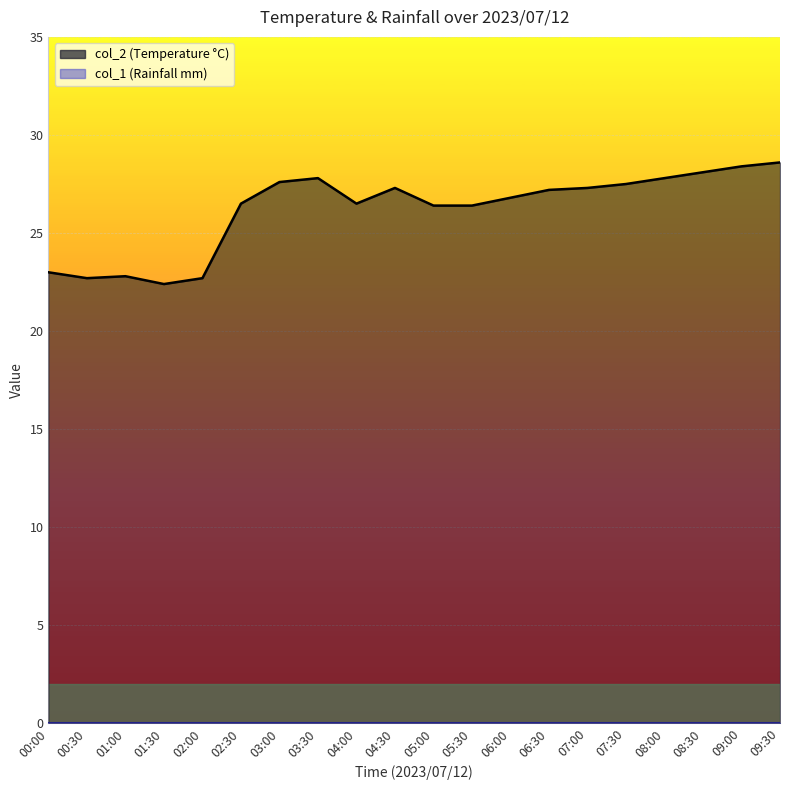

Reading left to right, what are all the values shown in this chart?

23.0	22.7	22.8	22.4	22.7	26.5	27.6	27.8	26.5	27.3	26.4	26.4	26.8	27.2	27.3	27.5	27.8	28.1	28.4	28.6